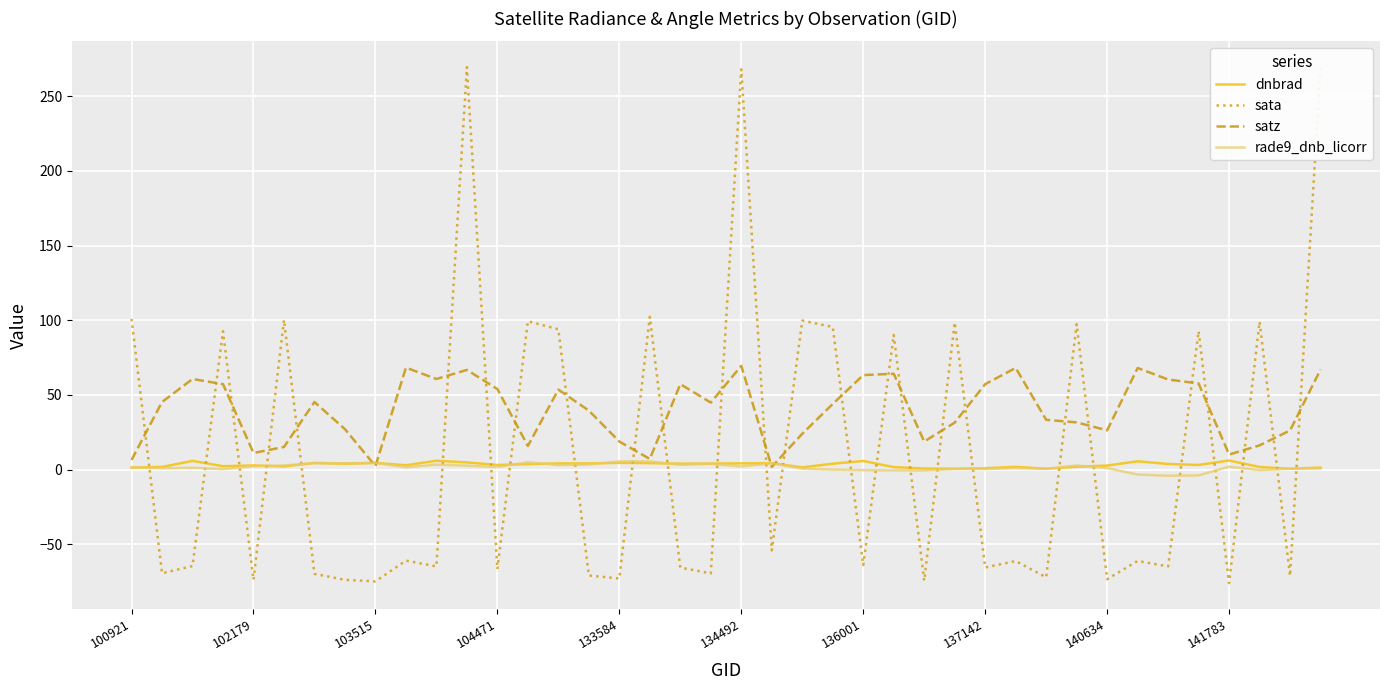

Where is sata nearest to the value 96?

23